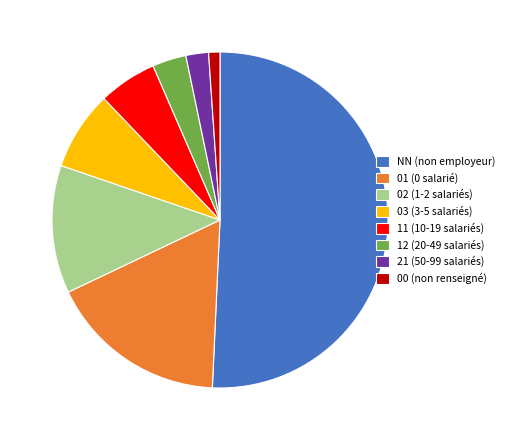

What is the smallest slice in the pie chart?

00